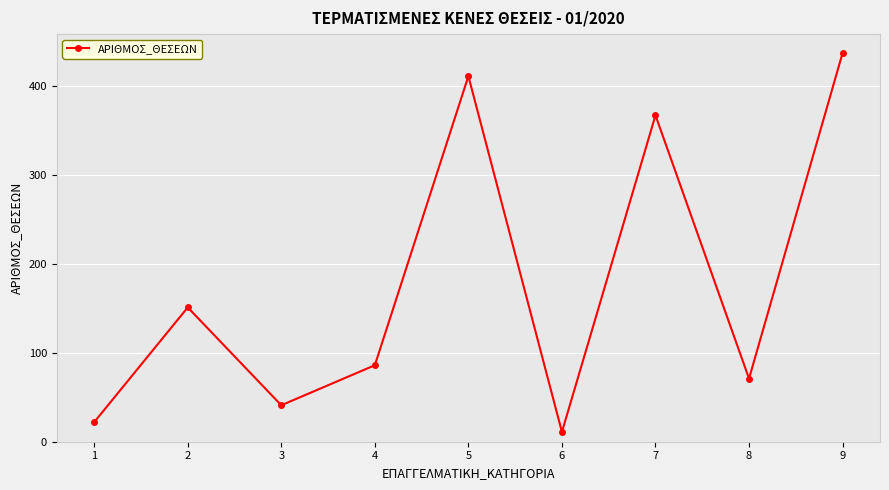

What is the value of the 5th point from the left?

411